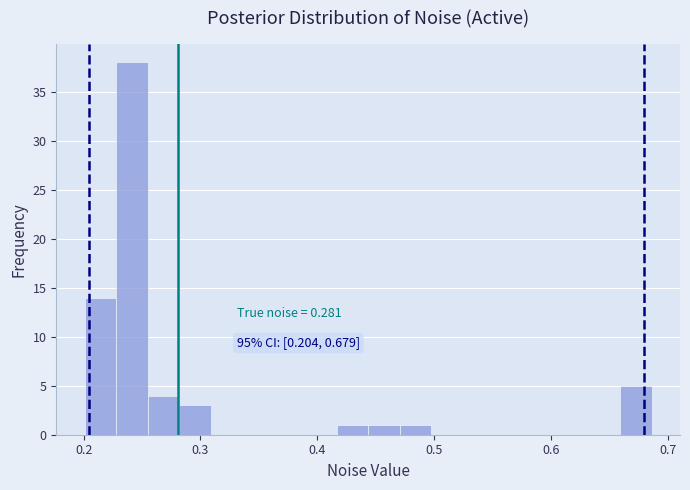

Read against the x-axis, roughly where is the centre of the tallest bar?

0.24